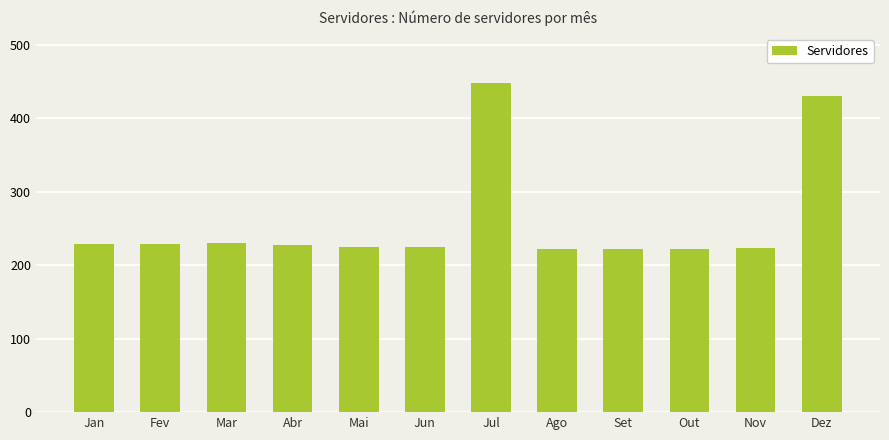

What is the maximum value shown in the chart?

448